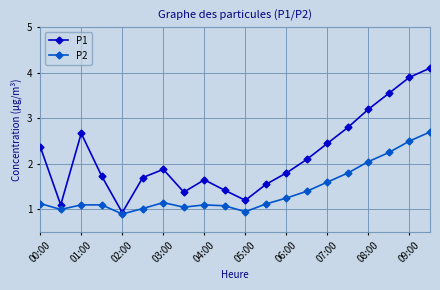

Rank the series by their average value, from highest to lowest.

P1, P2